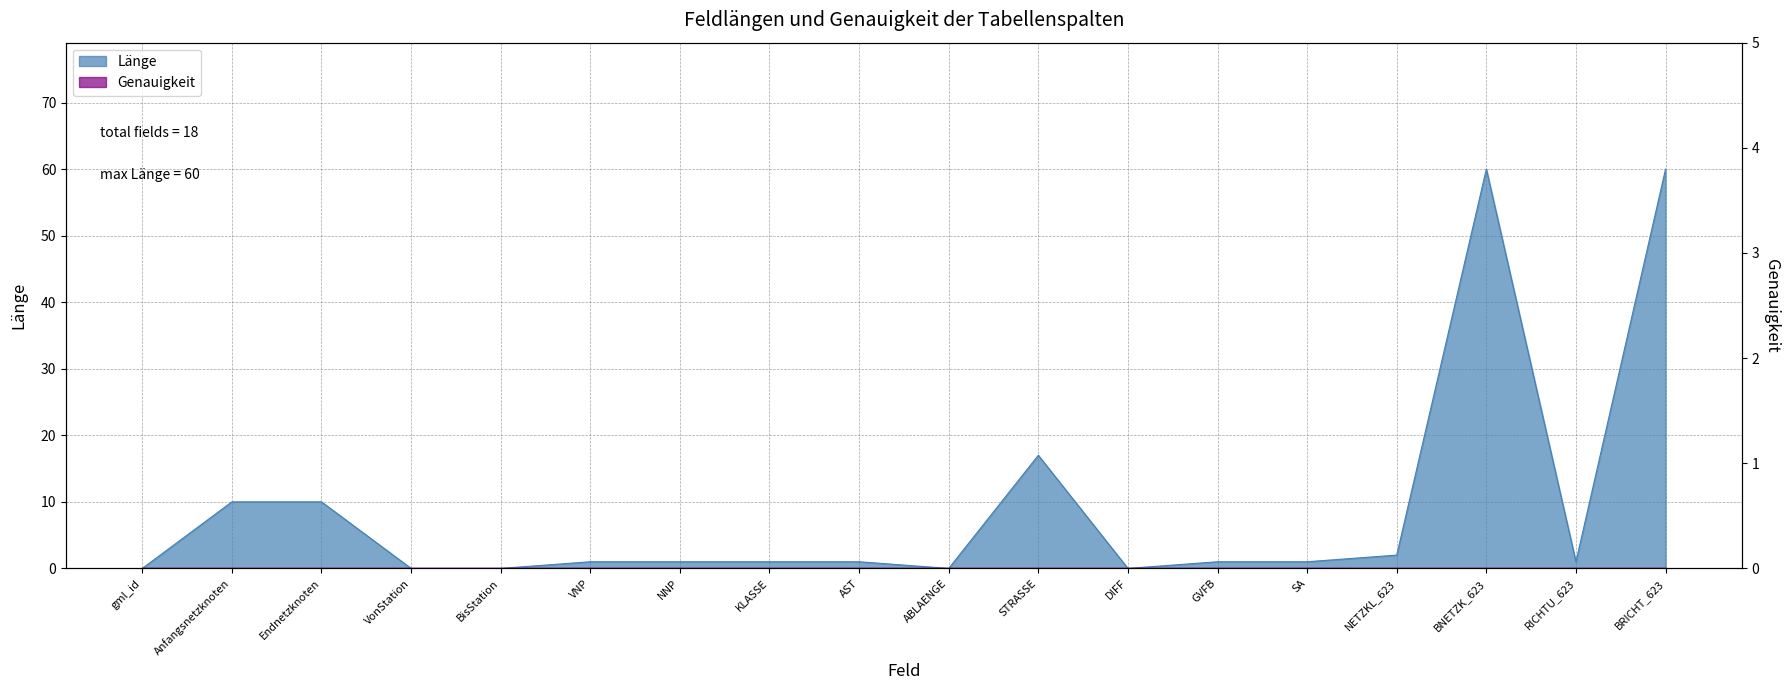

What is the sum of the values at ABLAENGE and AST?

1